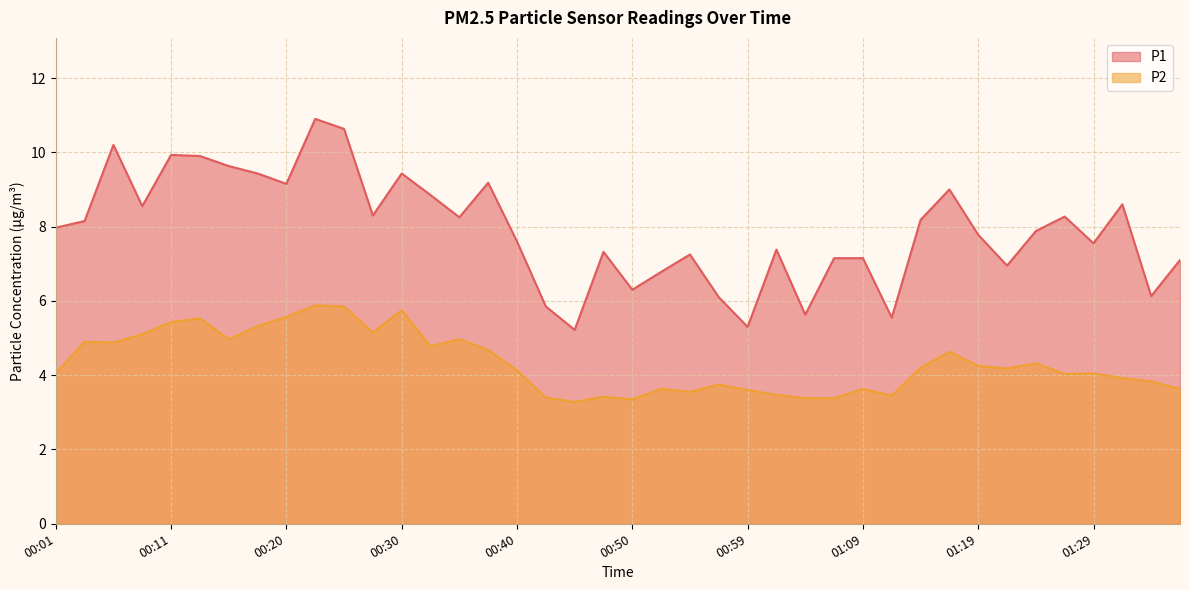

Does the chart display data point markers on the line(s)?

No